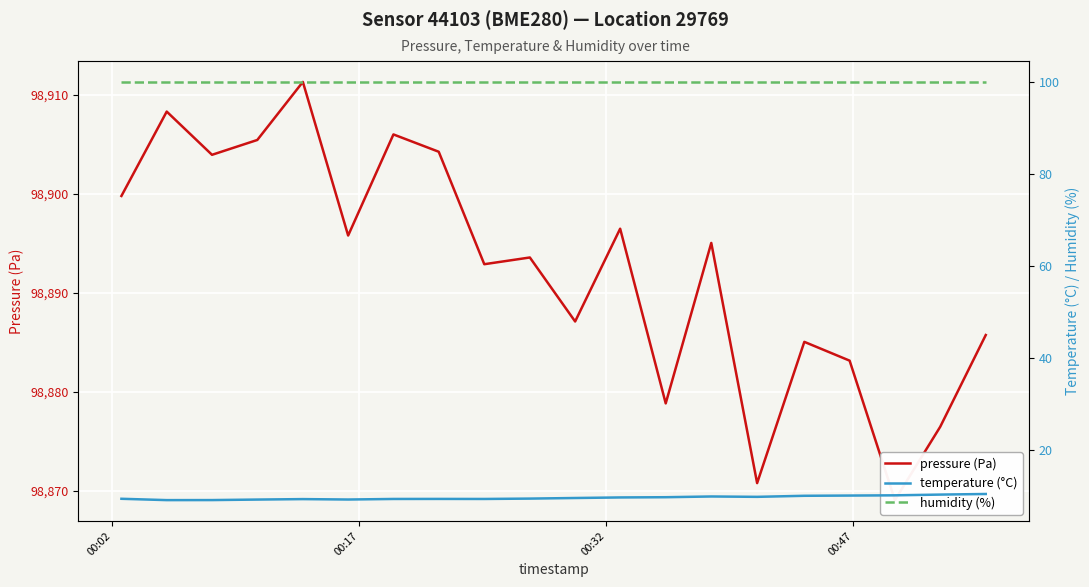

The value of temperature (°C) at 00:32 is 9.2. True or false?

True